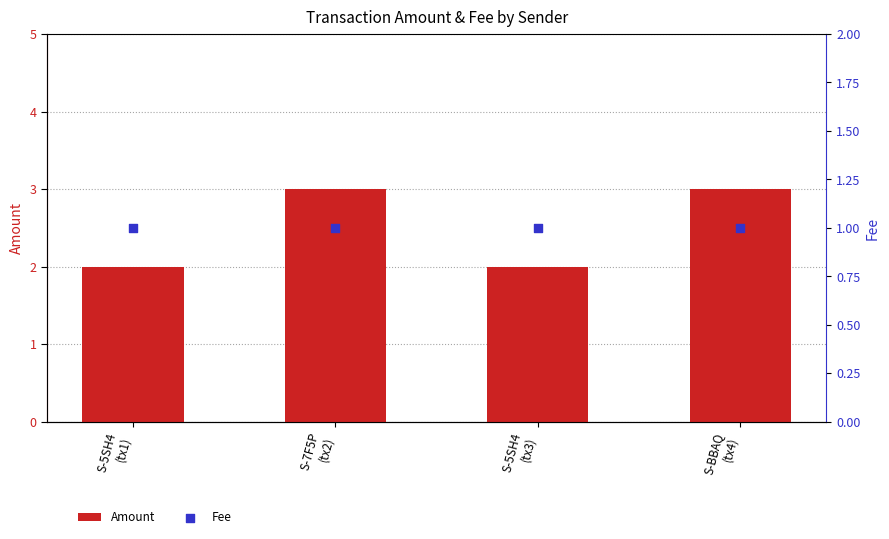

At which category is the sum across all series the highest?

S-7F5P
(tx2)